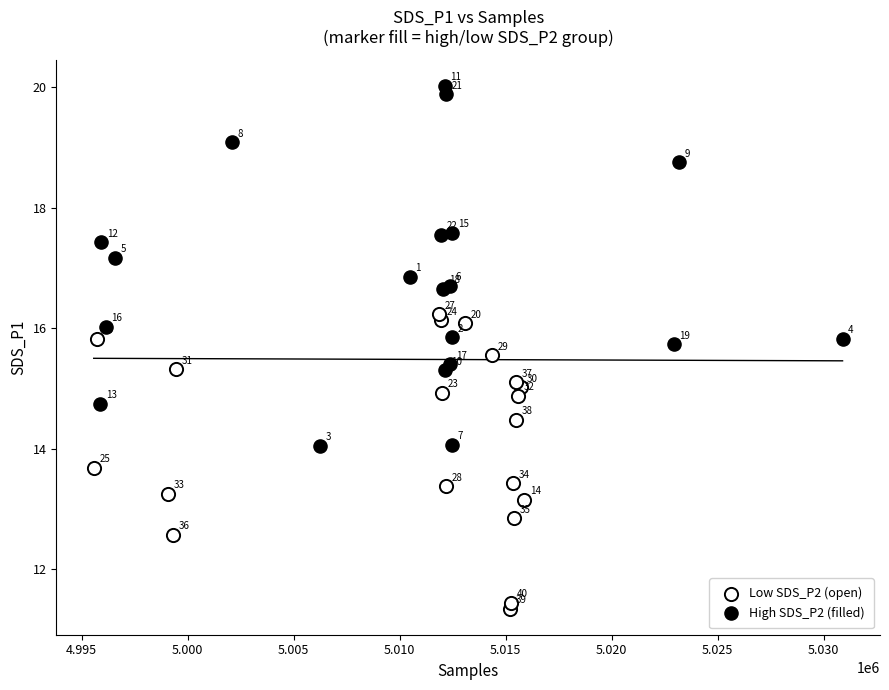

Which series contains the lowest Y value?

Low SDS_P2 (open)